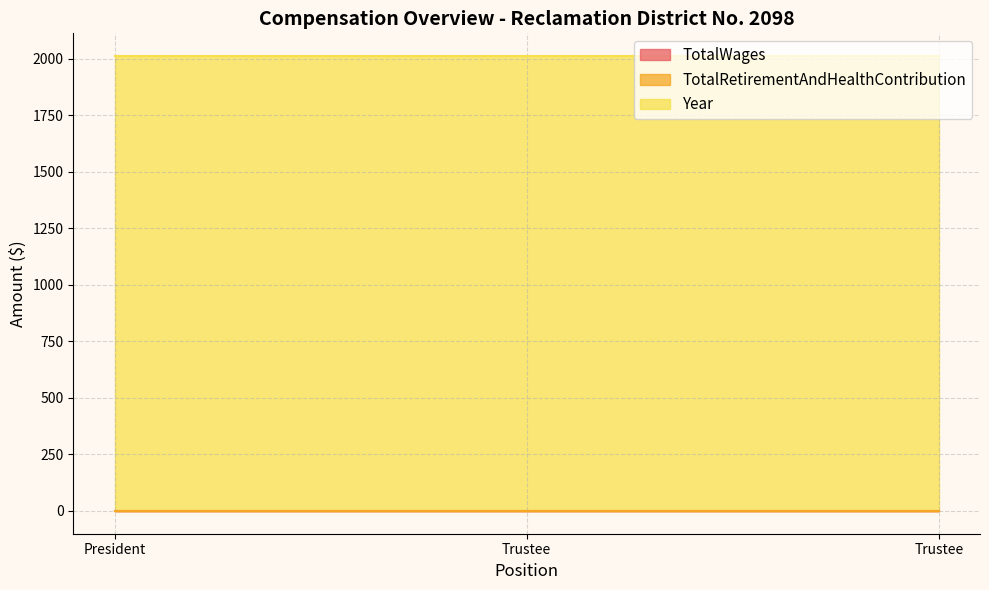

At which label is TotalWages closest to 0?

President